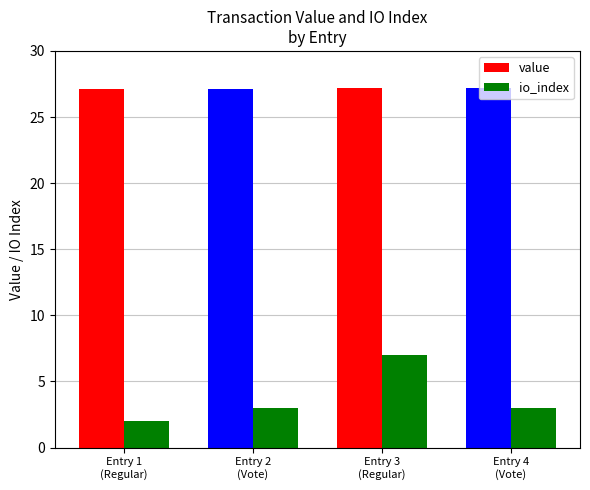

What is the difference between the maximum and second lowest values in the io_index series?

4.0